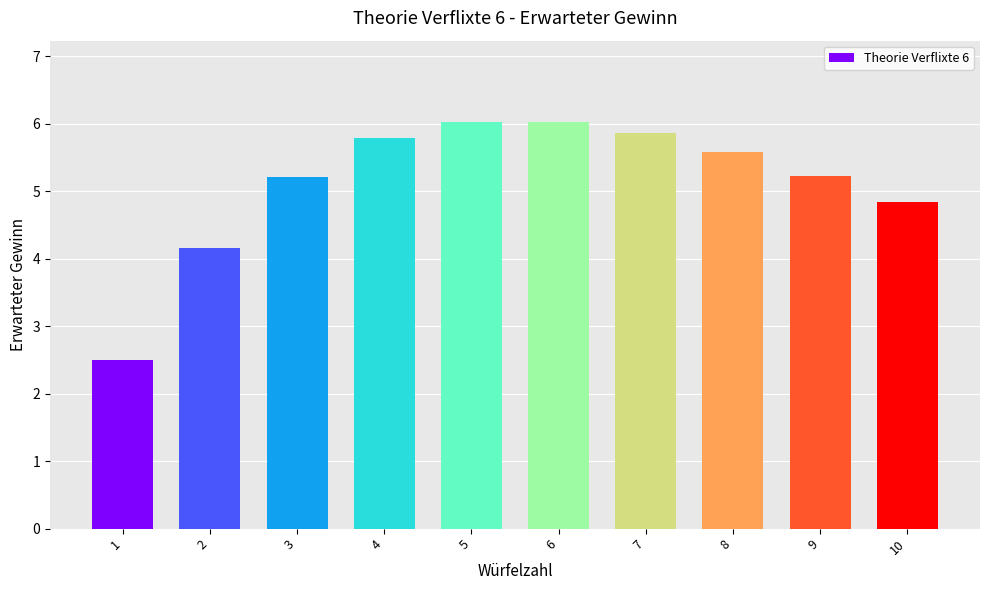

How many data points are less than 5?

3